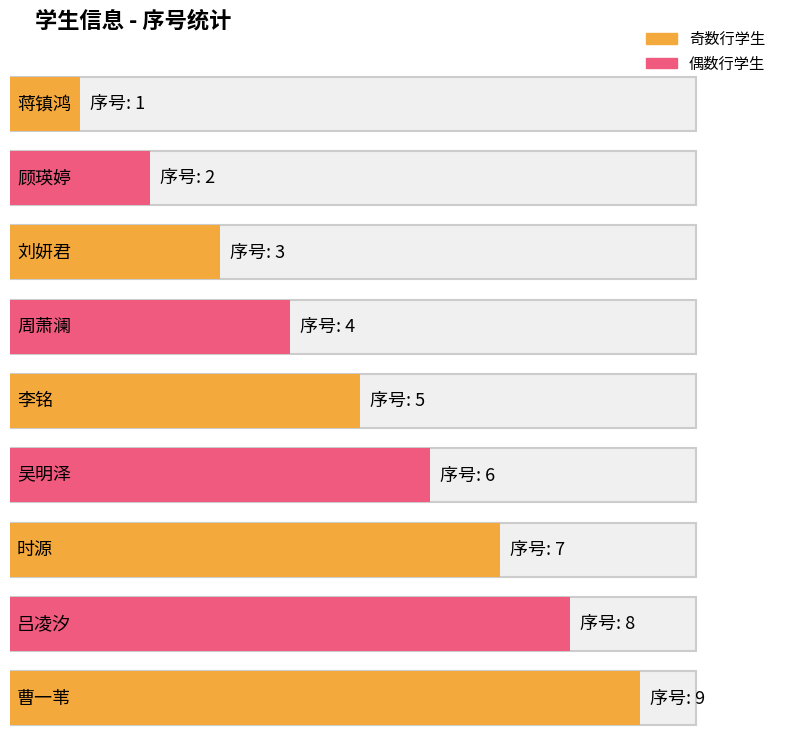

Reading right to left, what are all the values shown in this chart?

9	8	7	6	5	4	3	2	1